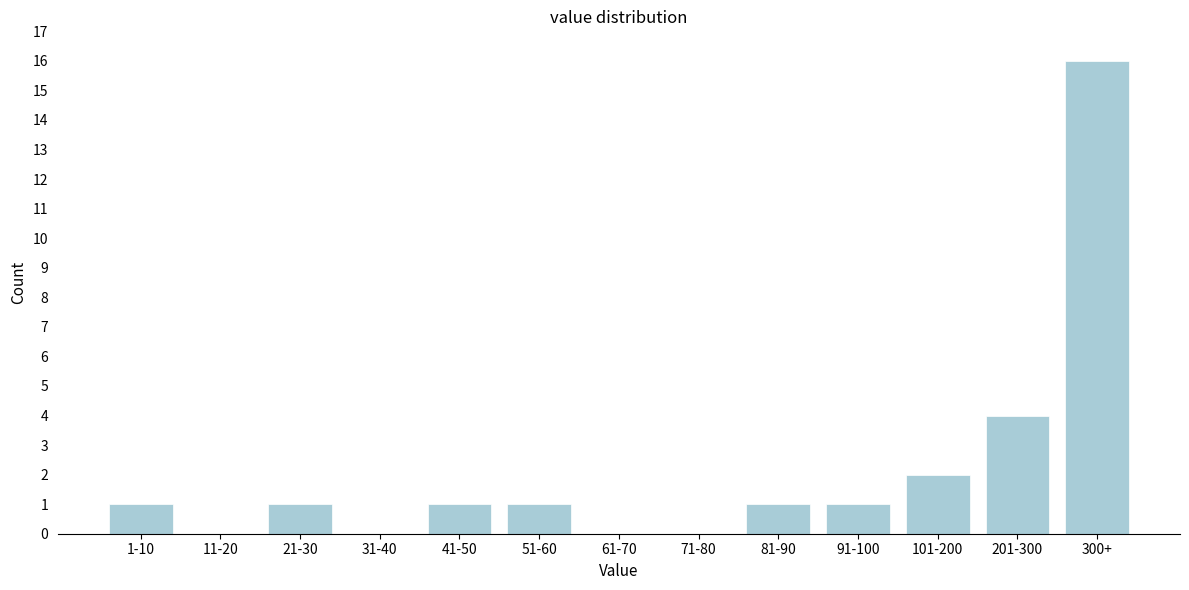

Reading left to right, what are all the values shown in this chart?

1-10=1	11-20=0	21-30=1	31-40=0	41-50=1	51-60=1	61-70=0	71-80=0	81-90=1	91-100=1	101-200=2	201-300=4	300+=16